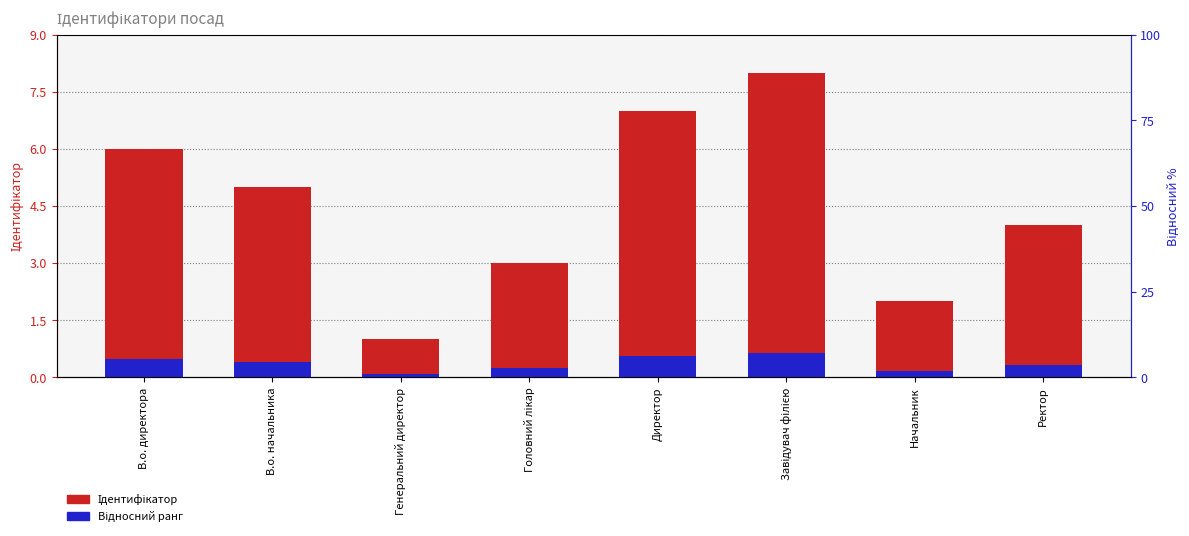

The value of Ідентифікатор at Ректор is 4.0. True or false?

True